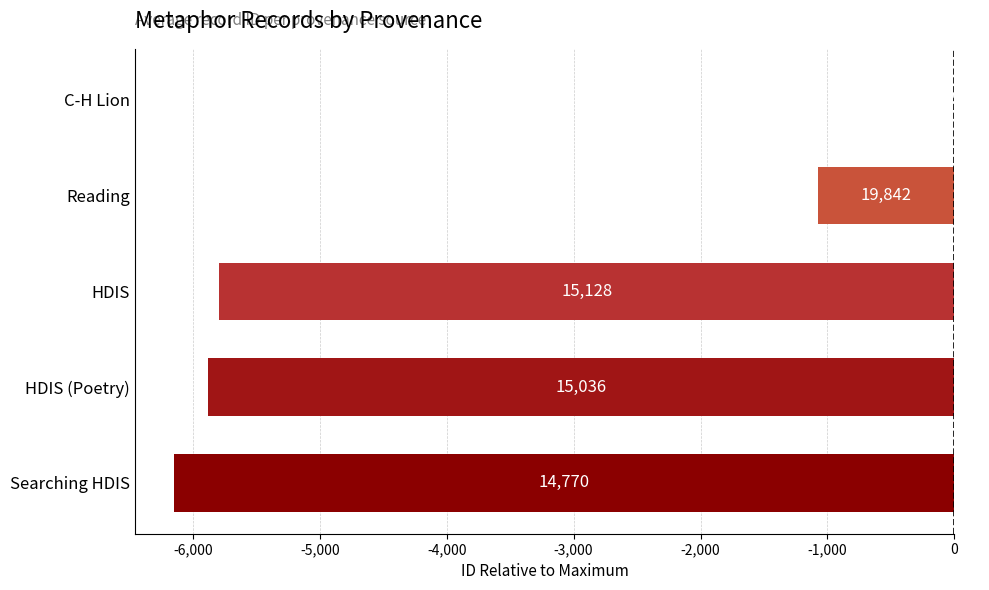

Are the bars horizontal?

Yes